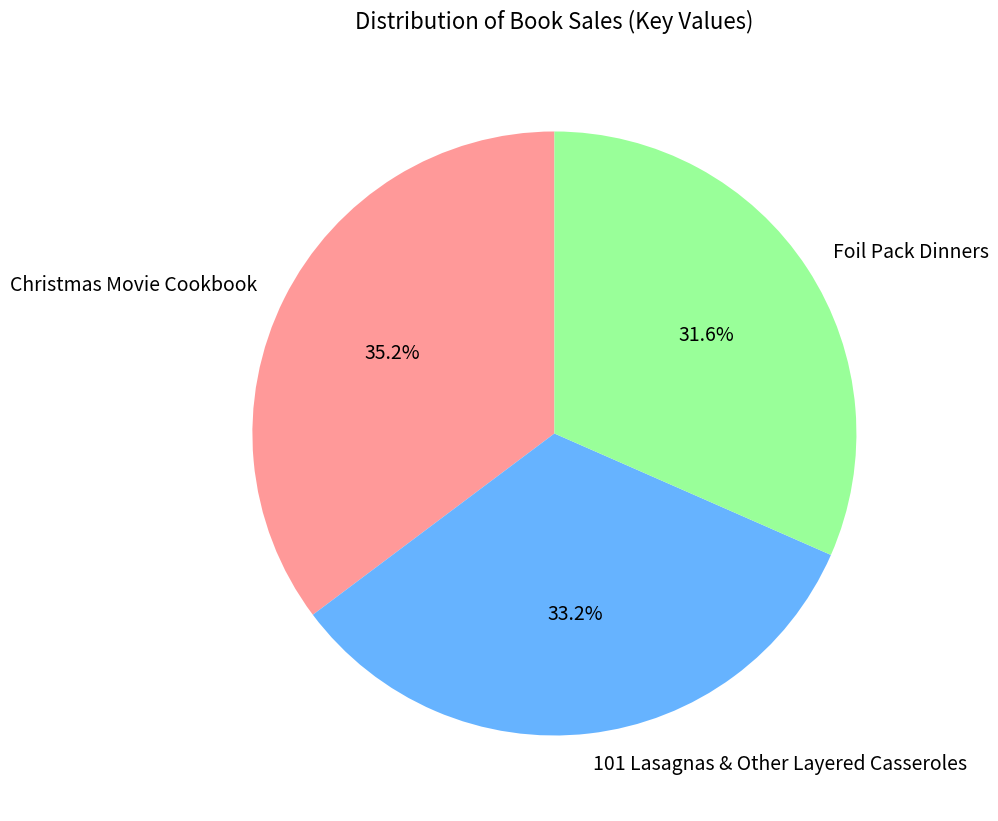

Is there any slice that represents more than half of the pie?

No